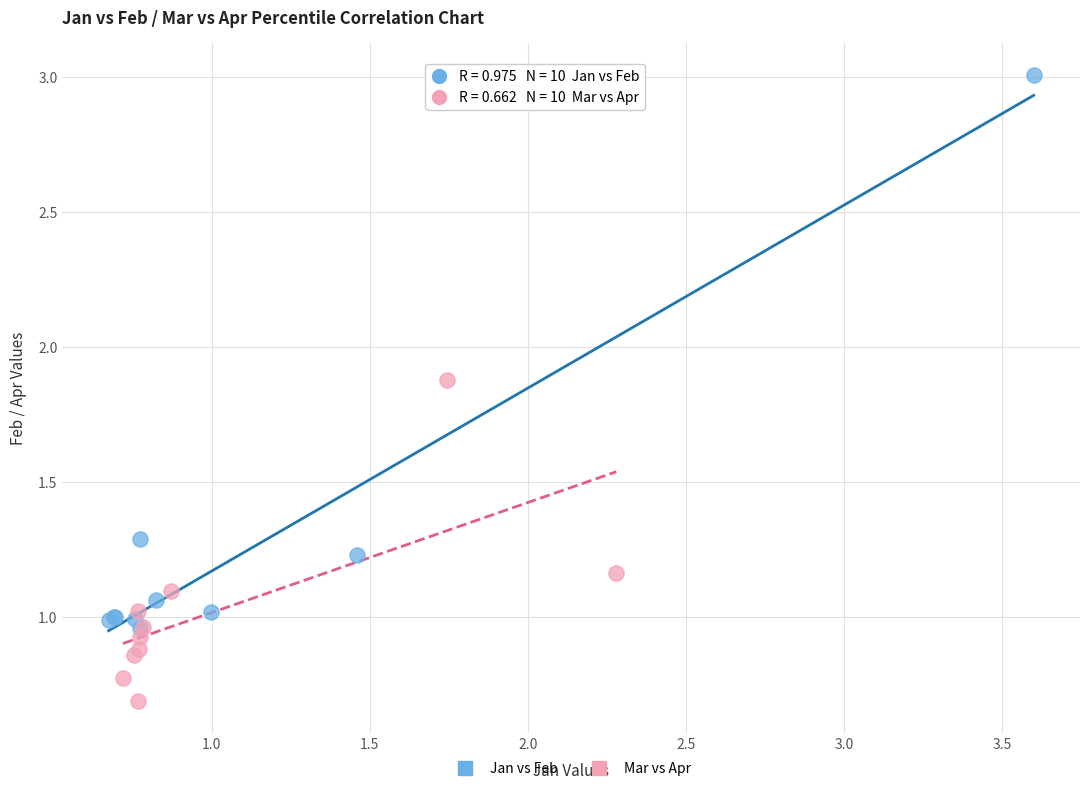

Which series reaches the minimum Y coordinate?

Mar vs Apr